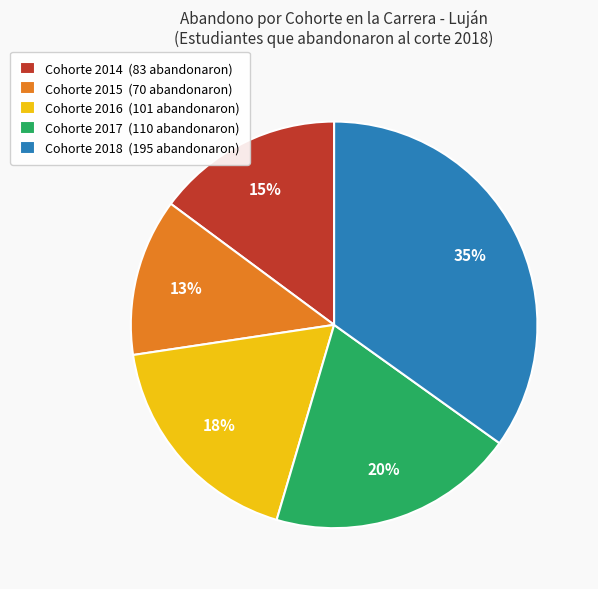

Rank the categories by value from highest to lowest.

Cohorte 2018, Cohorte 2017, Cohorte 2016, Cohorte 2014, Cohorte 2015